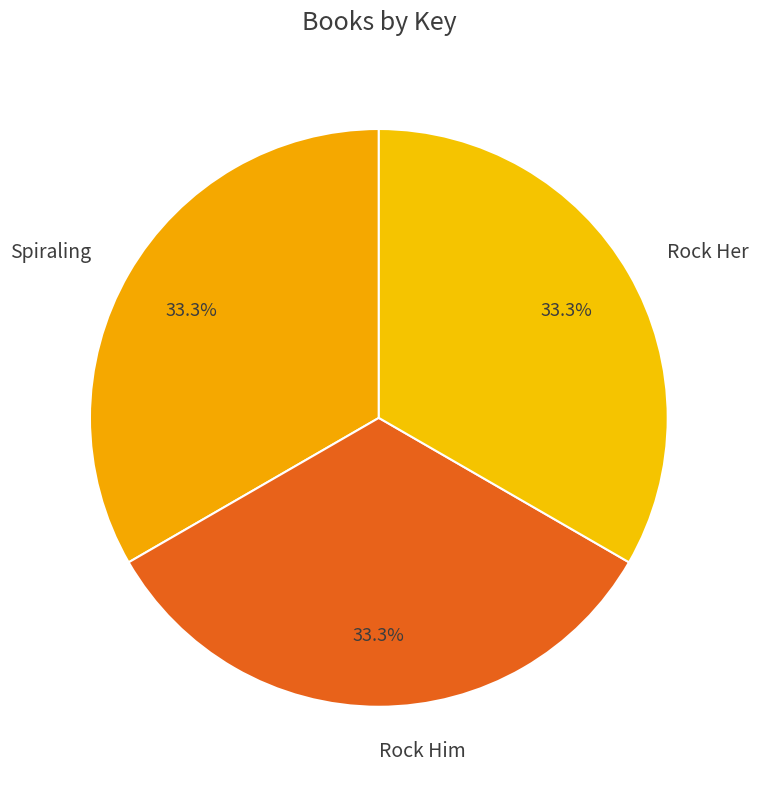

True or false: Rock Her accounts for 33% of the total.

True